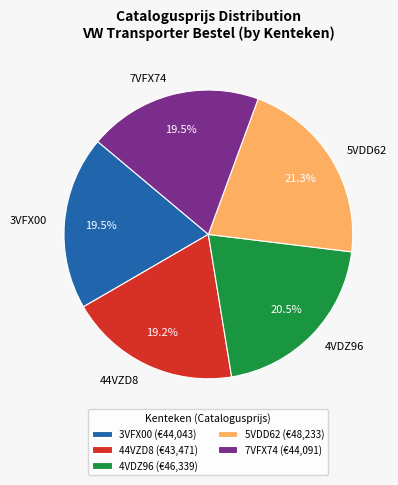

Is there any slice that represents more than half of the pie?

No